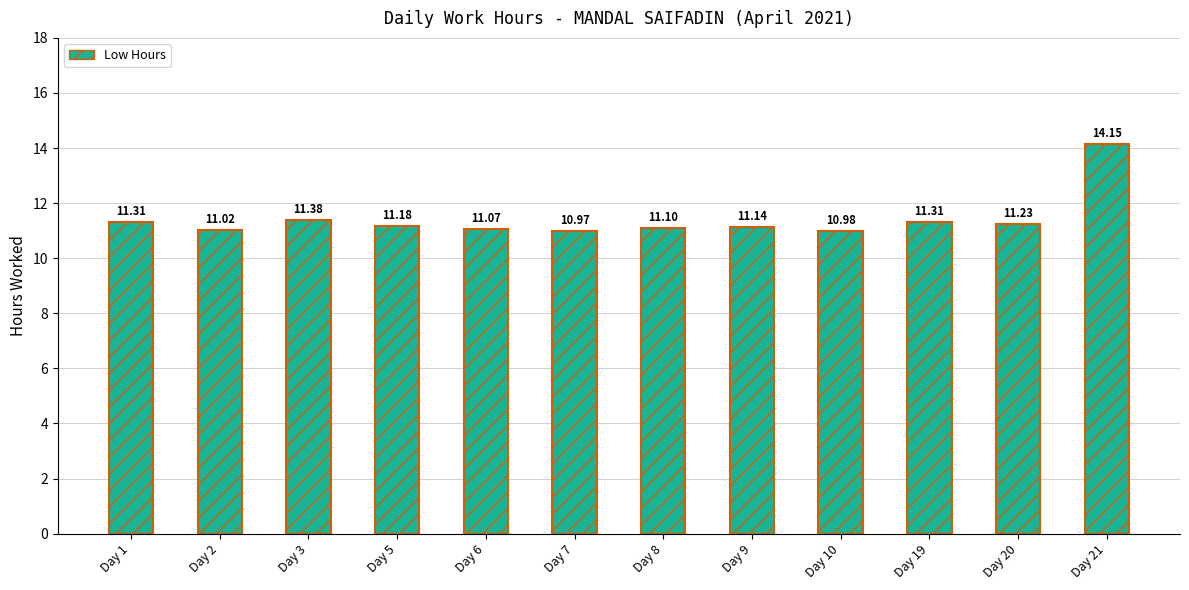

True or false: the data shows 11.3 at Day 1.

True